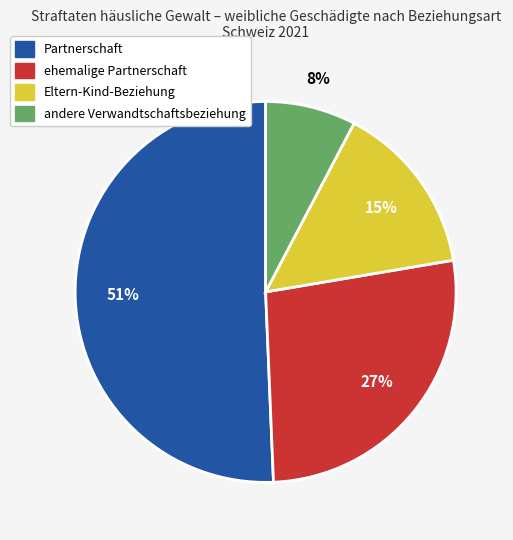

Between ehemalige Partnerschaft and Partnerschaft, which is larger?

Partnerschaft